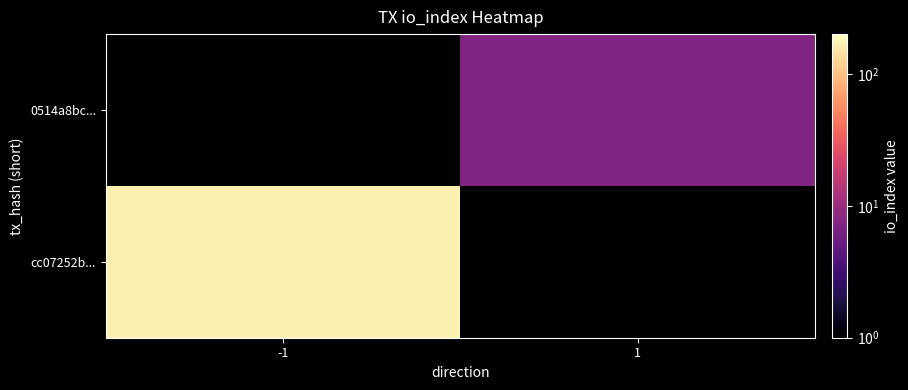

Which category has the lowest value across all series?

1